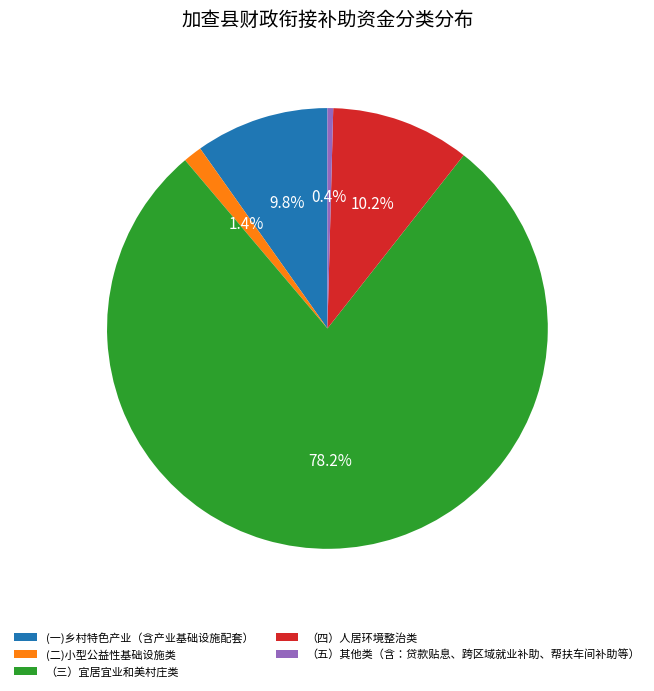

Which has a higher value, (二)小型公益性基础设施类 or （三）宜居宜业和美村庄类?

（三）宜居宜业和美村庄类